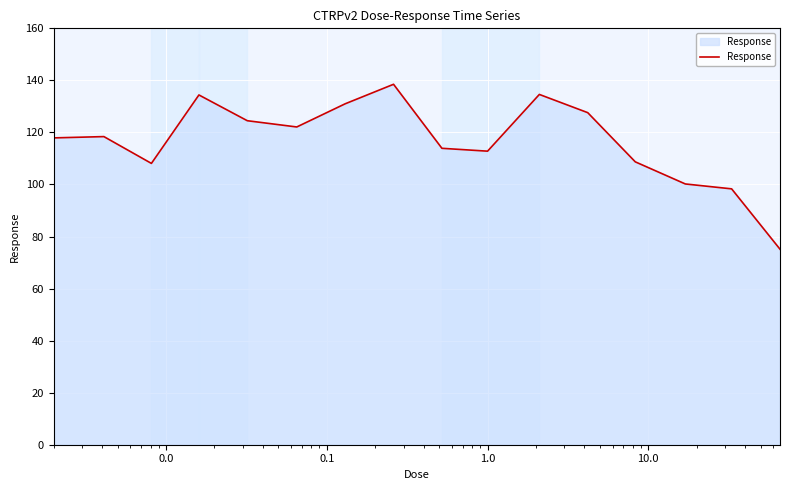

What is the maximum value shown in the chart?

138.5